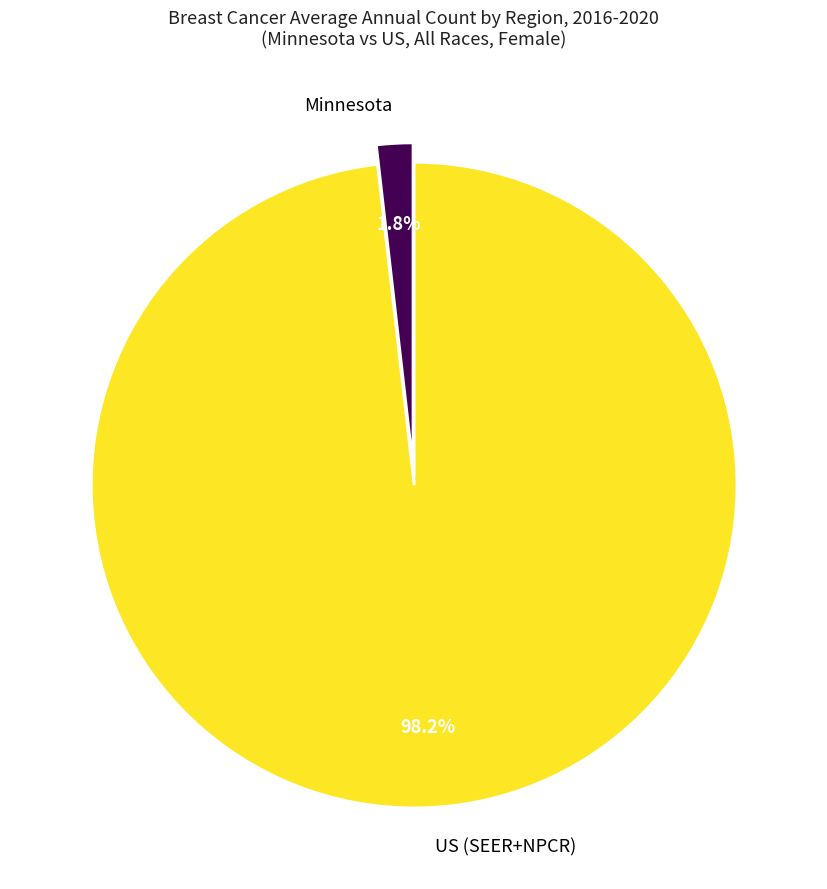

What is the largest slice in the pie chart?

US (SEER+NPCR)